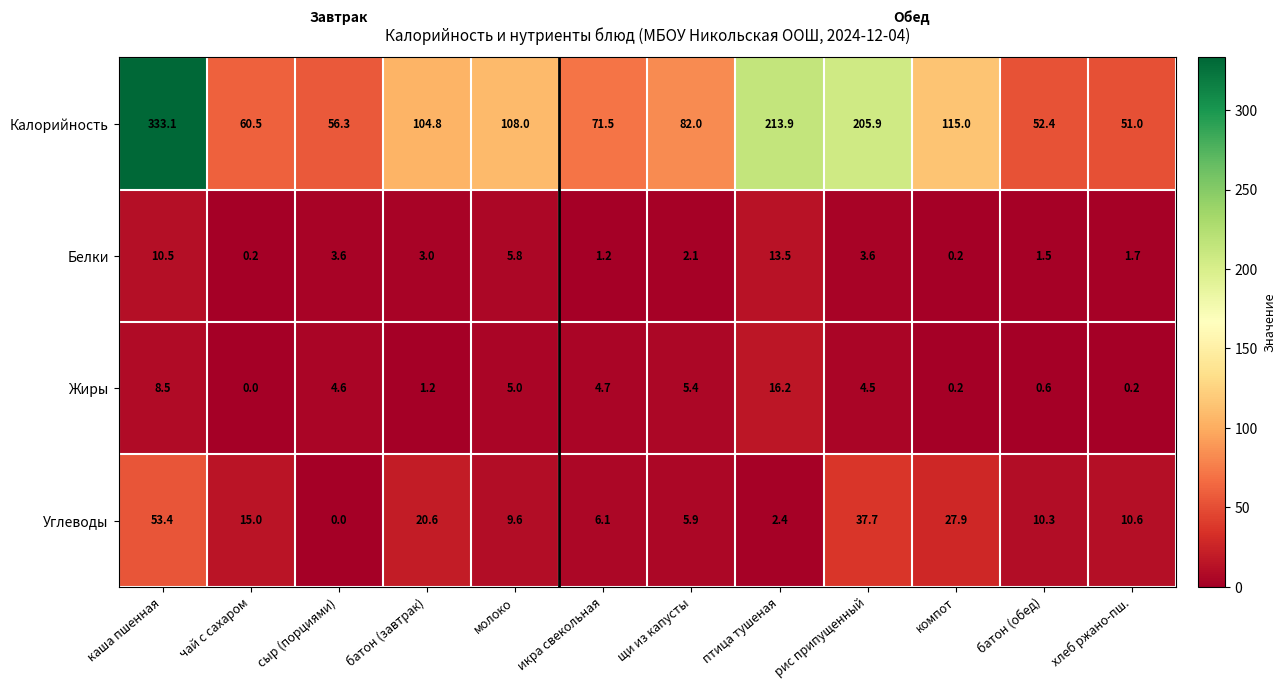

What is the average value of the Калорийность series?

121.2